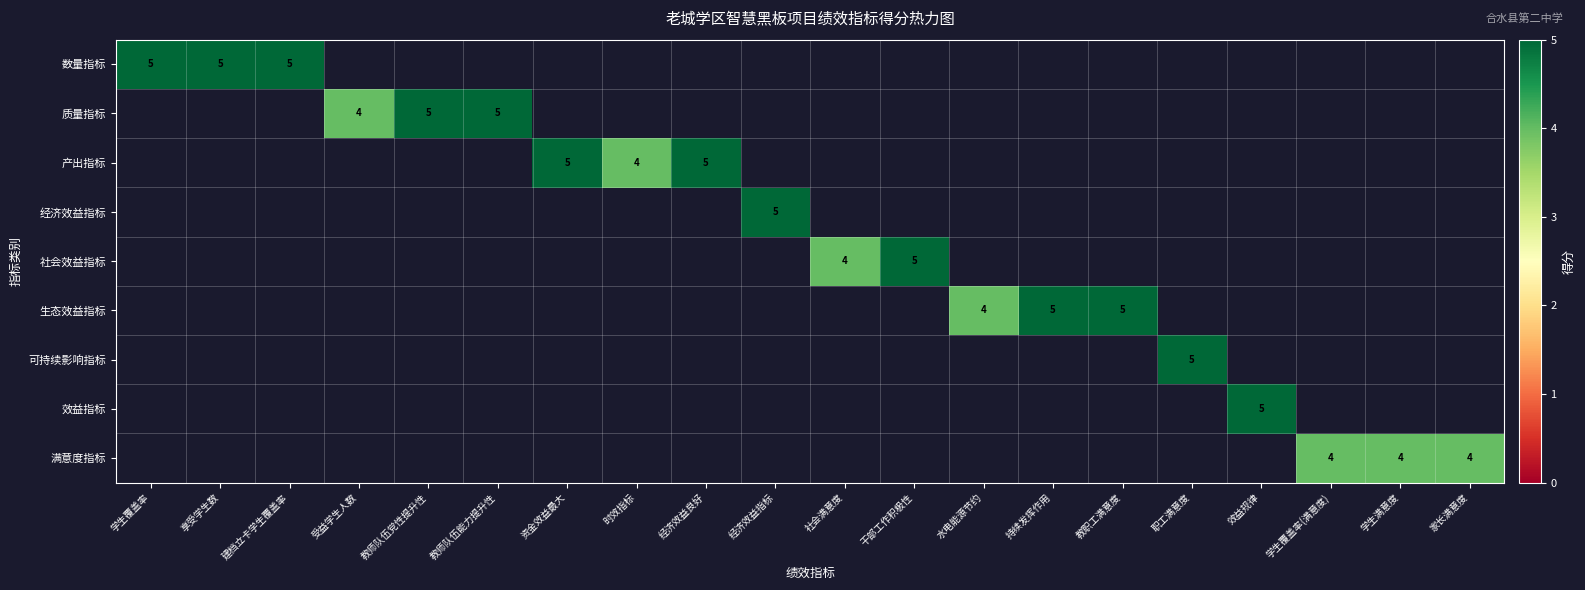

The value of 产出指标 at 经济效益良好 is 5. True or false?

True